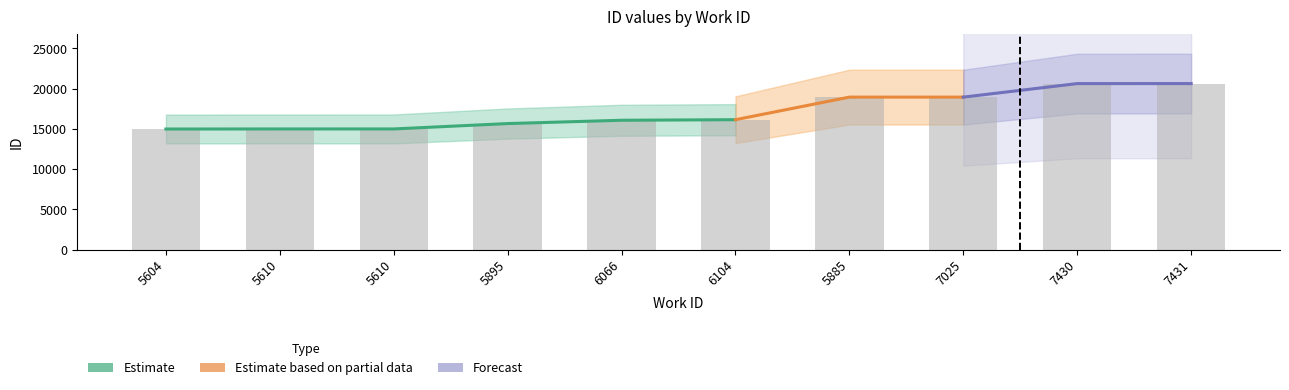

Which has a higher value, 5610 or 5885?

5885